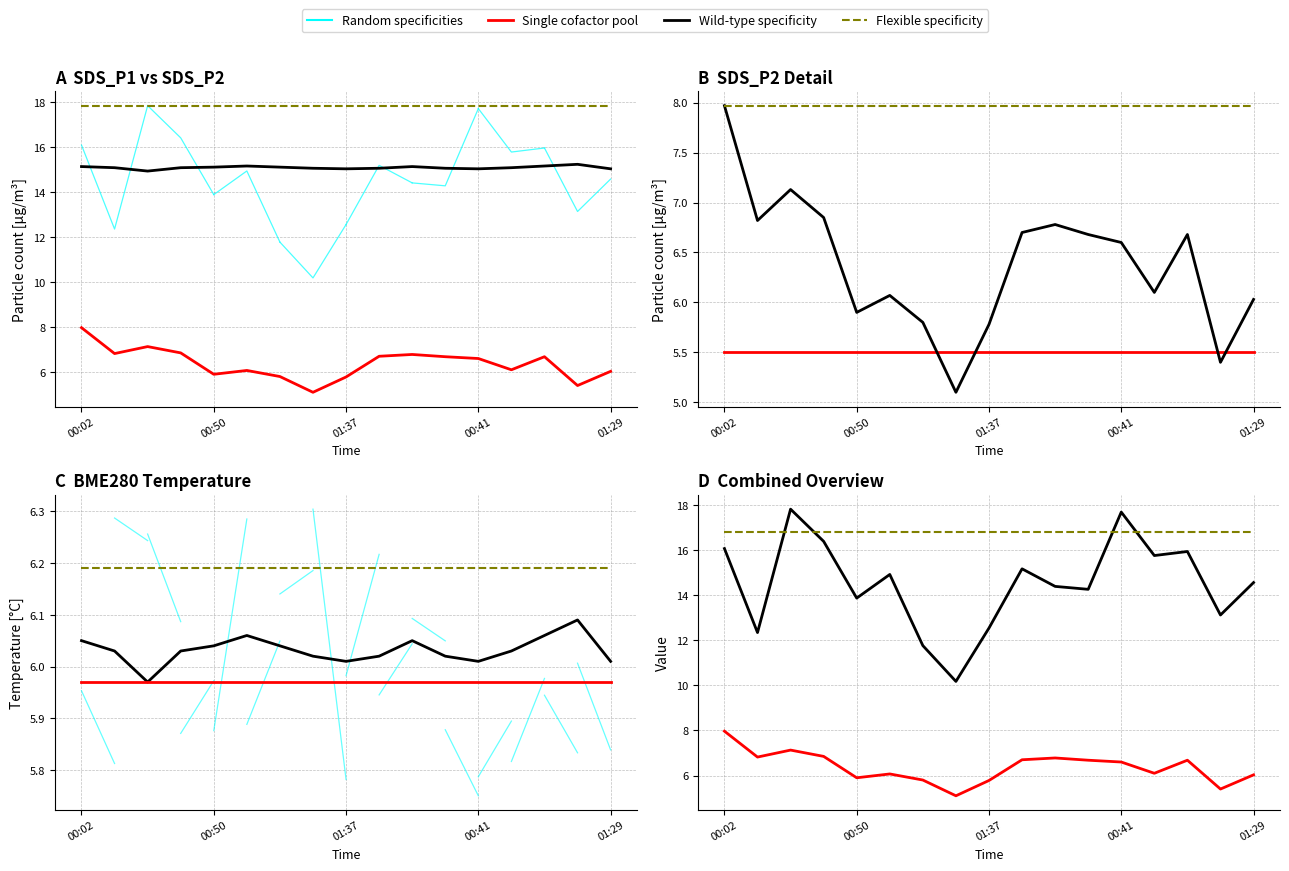

What is the difference between the SDS_P2 values at 01:37 and 01:17?

0.4